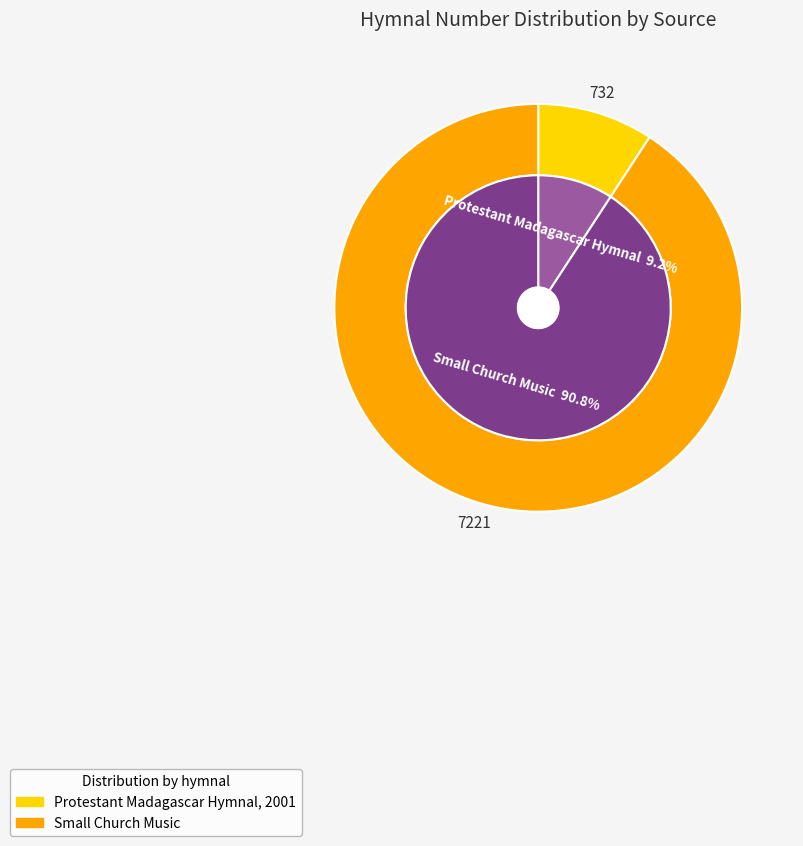

Does any single category account for the majority?

Yes